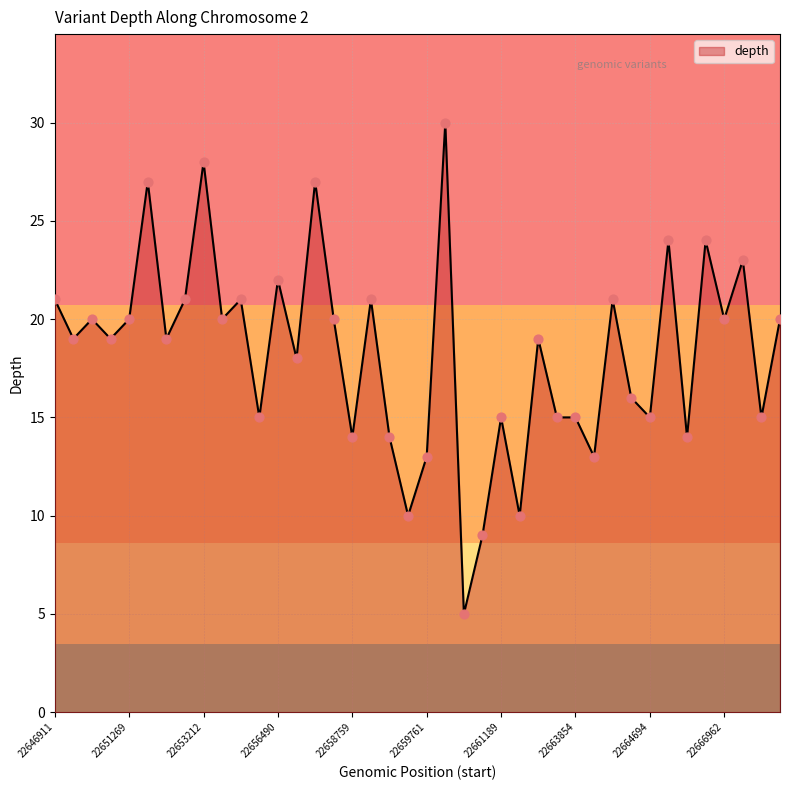

What is the greatest value displayed?

30